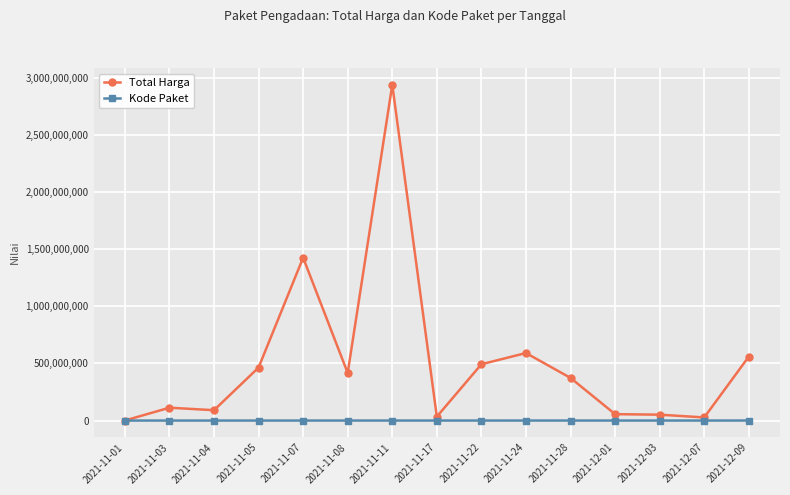

At which category does the chart reach its peak across all series?

2021-11-11